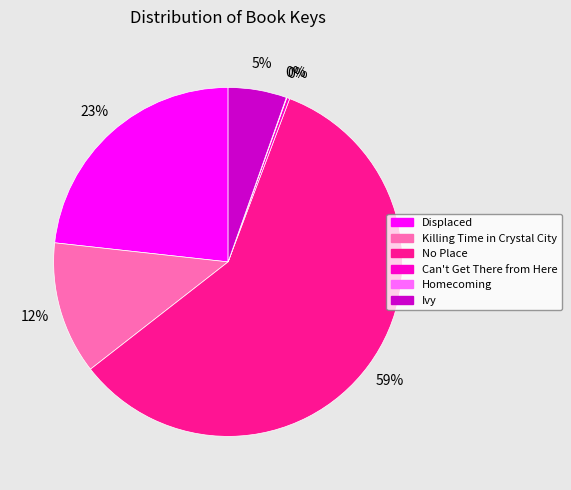

What is the largest slice in the pie chart?

No Place